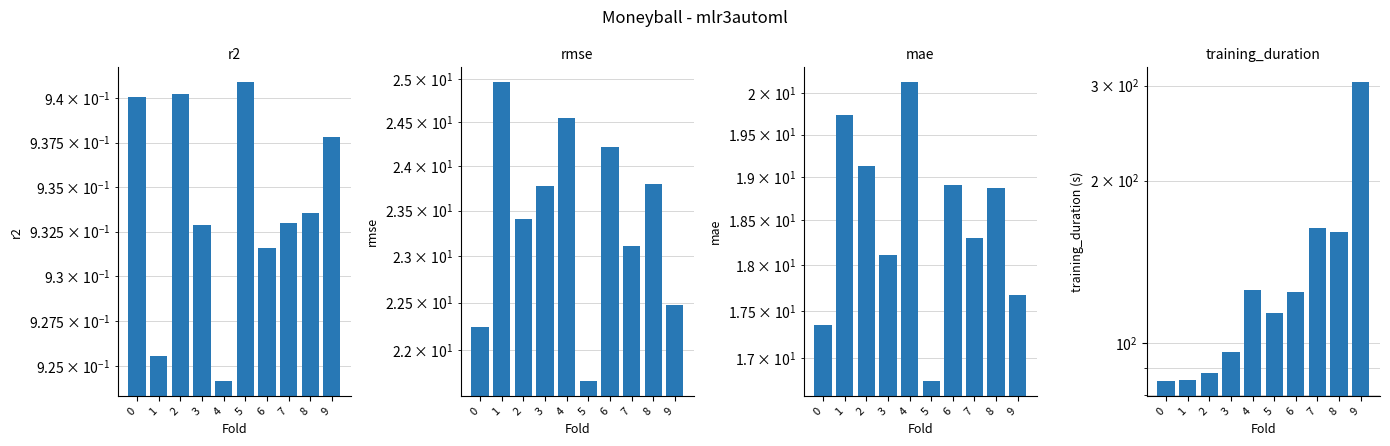

True or false: mean_r2 has a value of 0.5 at 5.

False